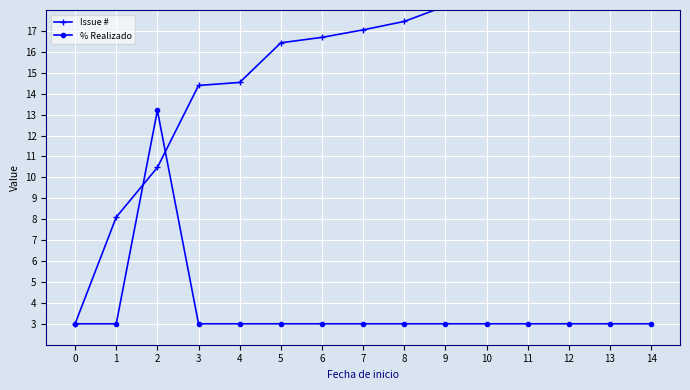

At which label does Issue # first exceed 17?

7